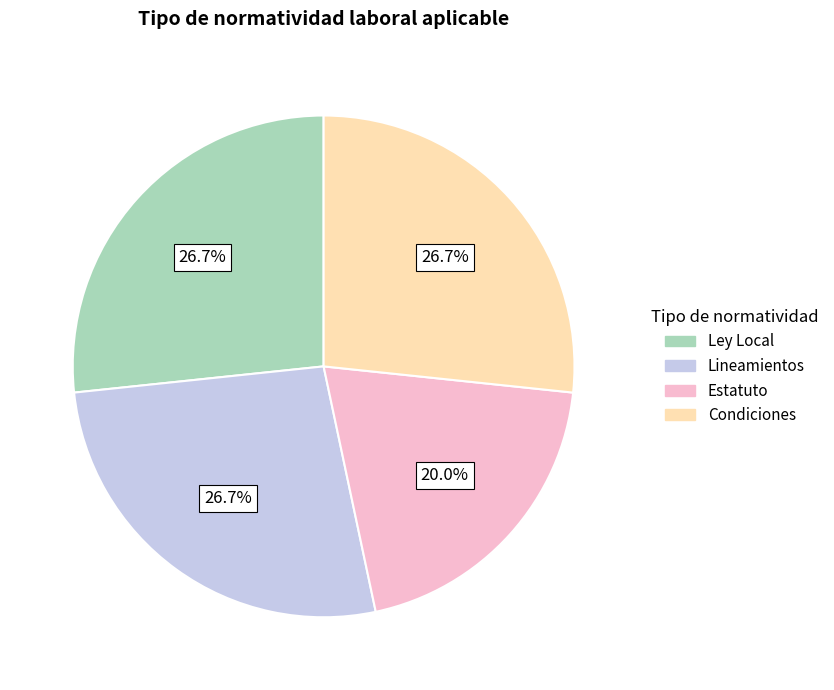

Do Estatuto and Ley Local together represent more than half of the pie?

No